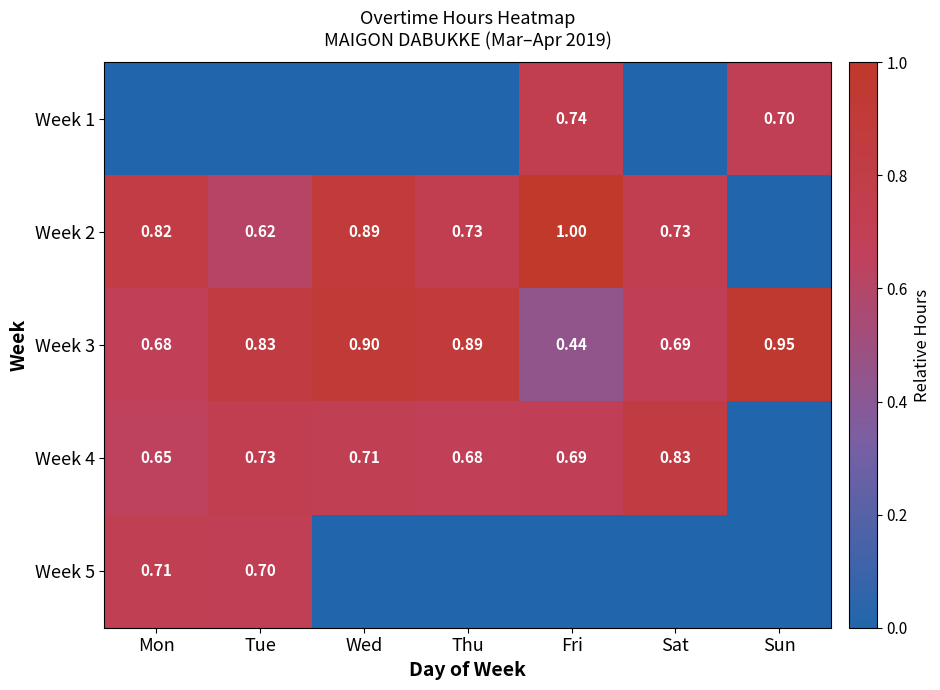

At which label is Week 3 closest to 0?

Fri